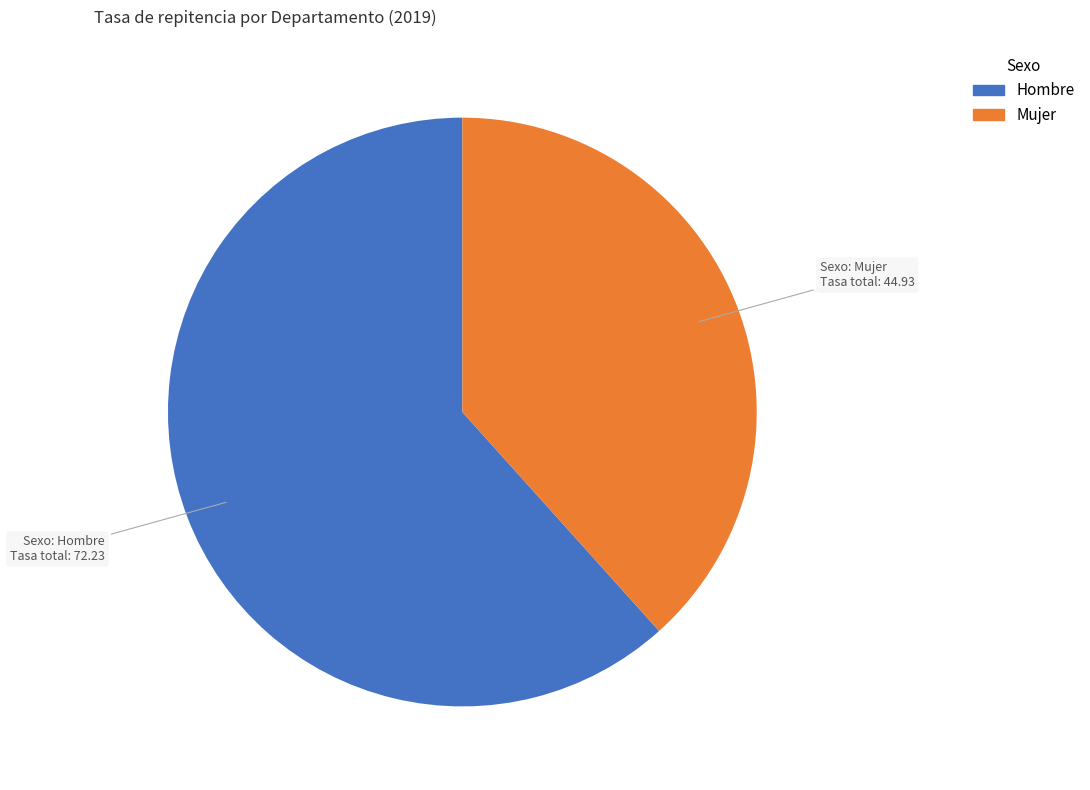

Count the number of slices in the pie.

2